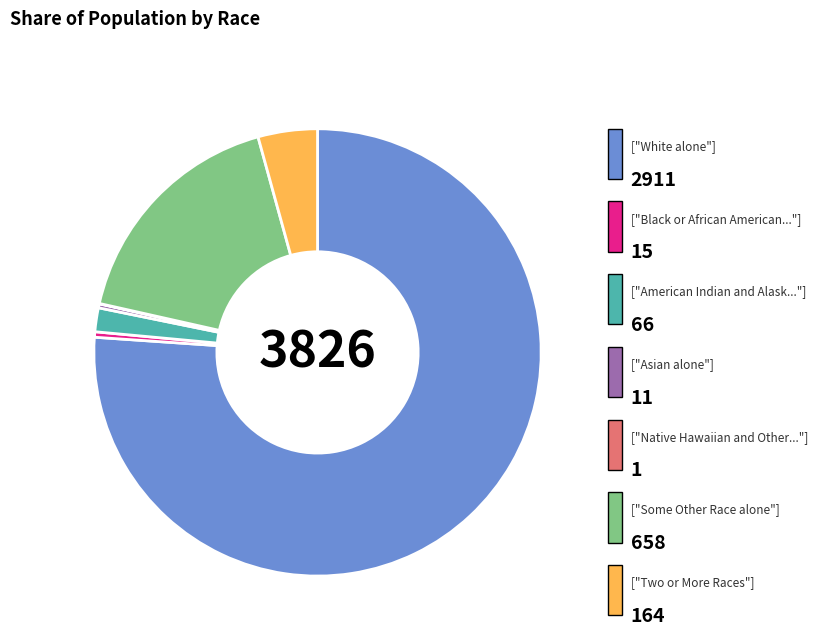

Is there a majority slice in this chart?

Yes